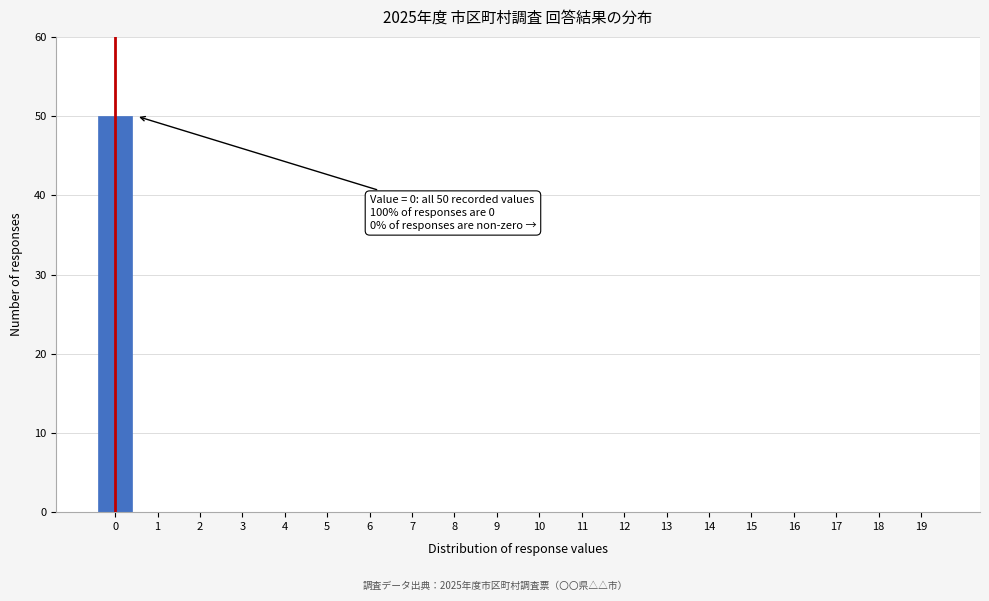

Reading left to right, extract all data points from this chart.

0=50	1=0	2=0	3=0	4=0	5=0	6=0	7=0	8=0	9=0	10=0	11=0	12=0	13=0	14=0	15=0	16=0	17=0	18=0	19=0